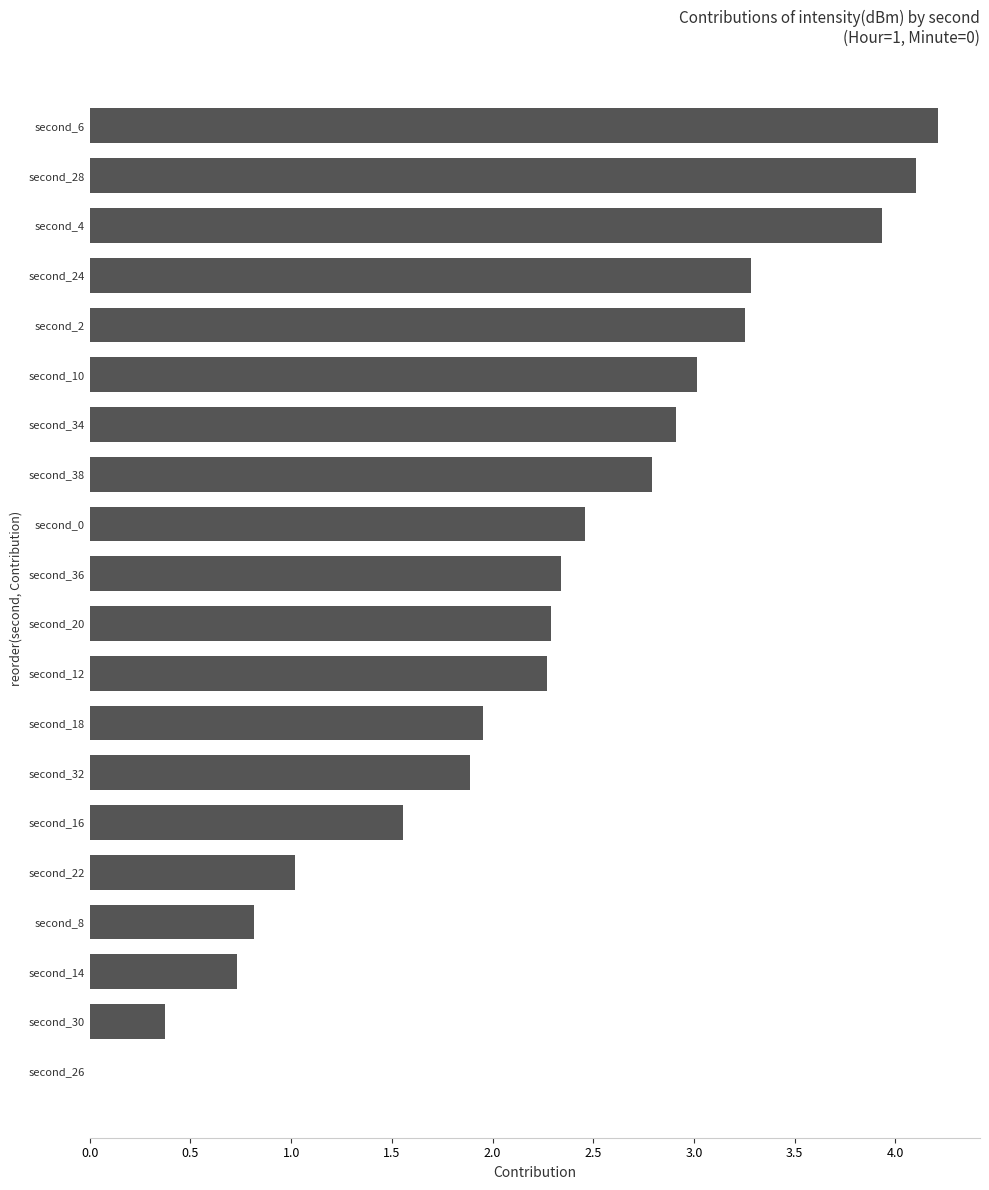

Approximately how many times larger is the value at second_36 compared to second_28?

0.6